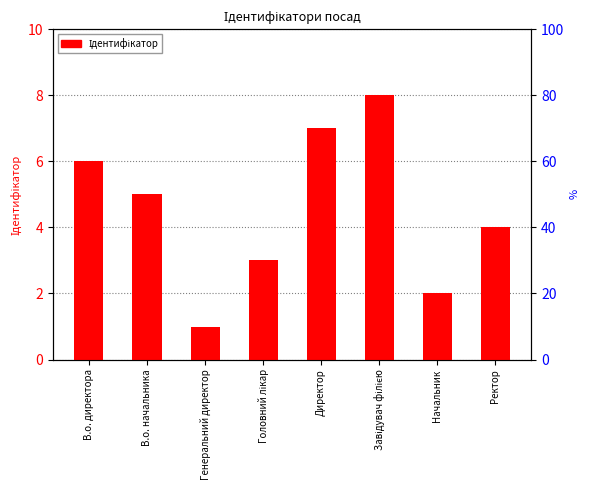

Is it true that the value at Завідувач філією is 8?

True